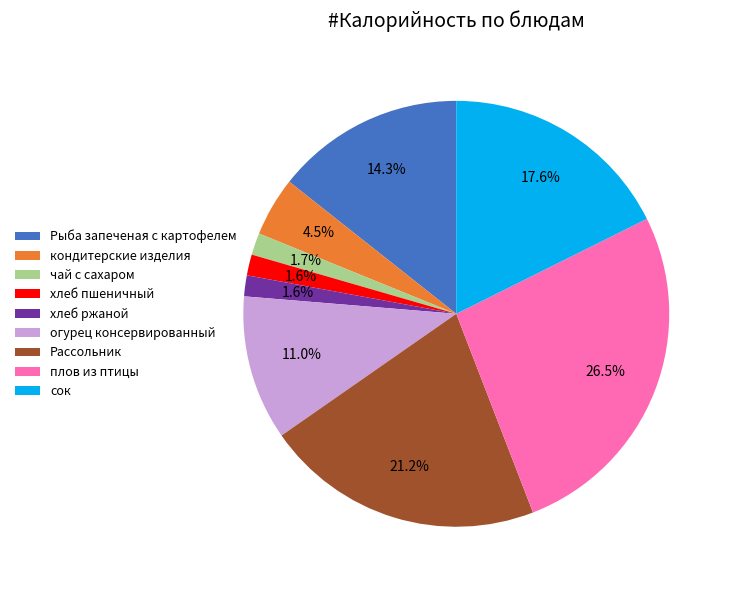

Which has a higher value, хлеб ржаной or огурец консервированный?

огурец консервированный